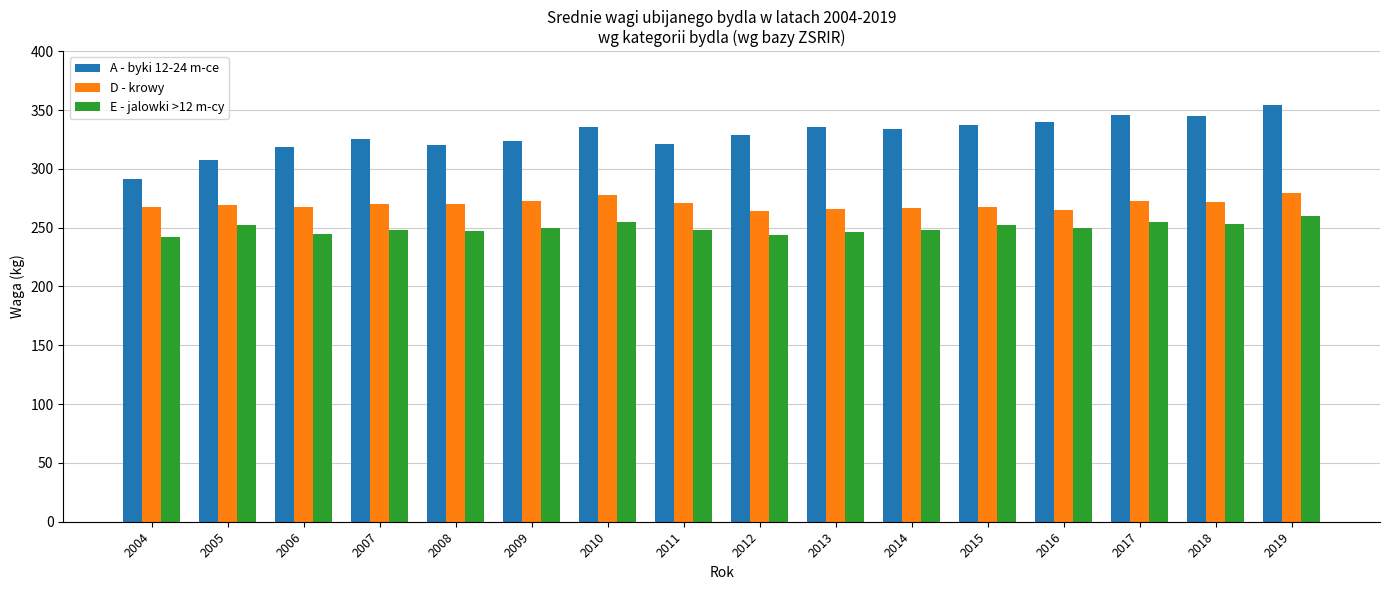

Are the bars horizontal?

No